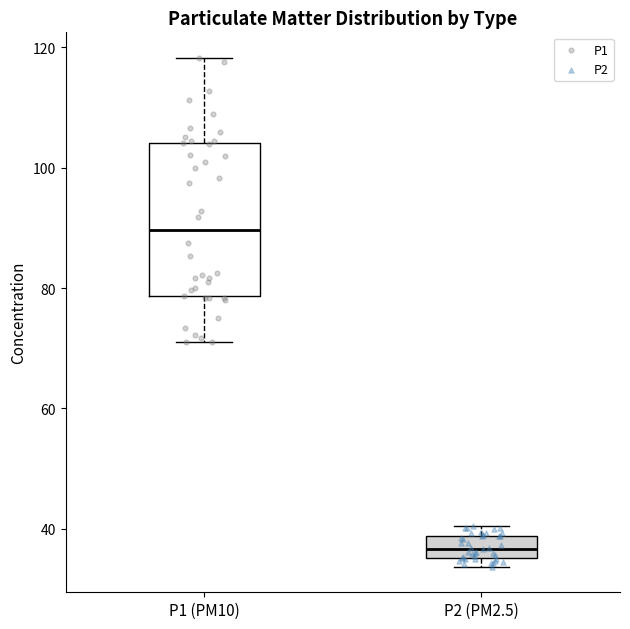

Which box's median line is the highest?

P1 (PM10)